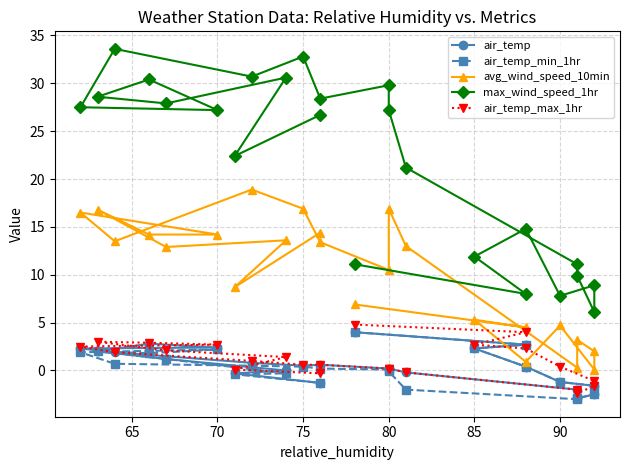

Which series has the largest total across all categories?

max_wind_speed_1hr